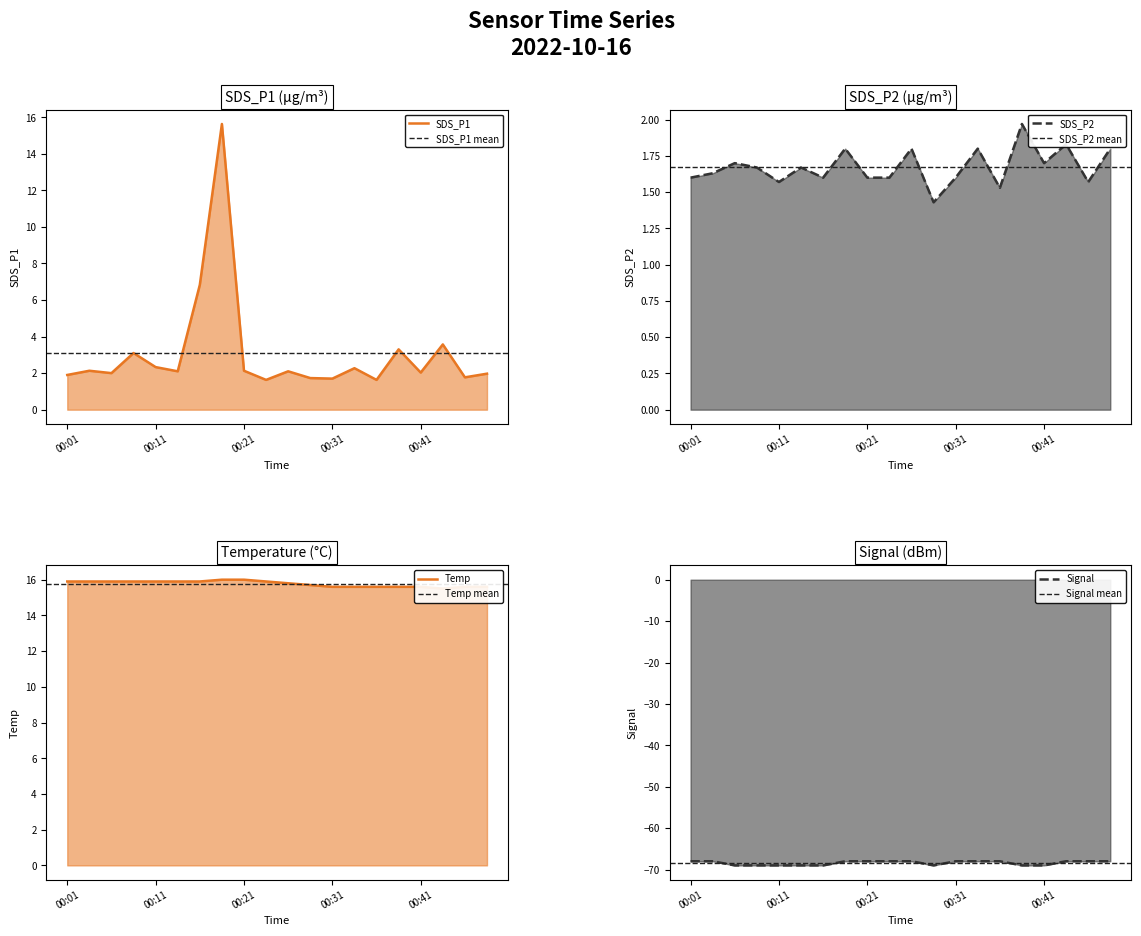

What is the difference between the maximum and minimum values in the SDS_P2 series?

0.5